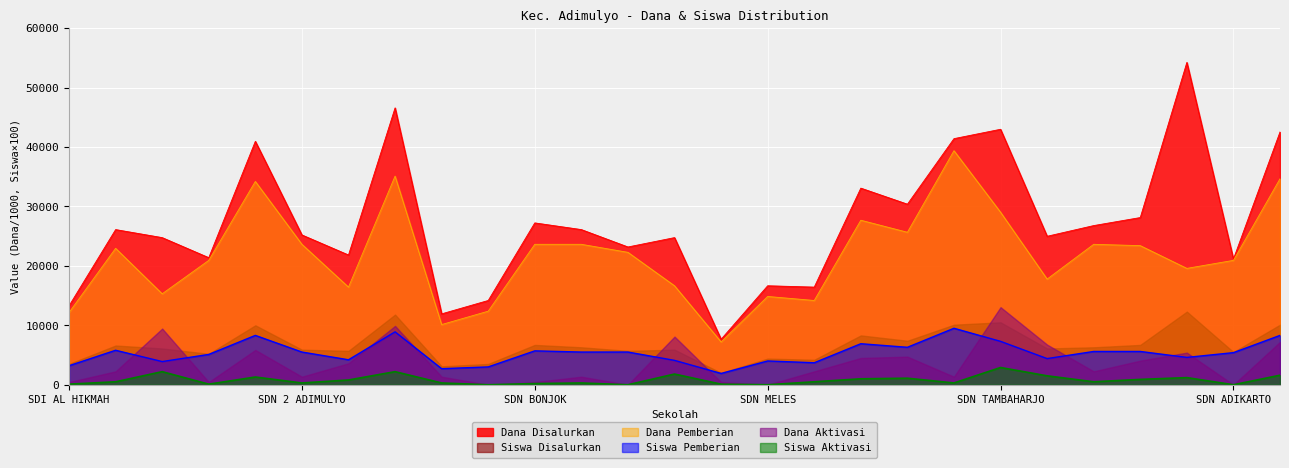

At which label does Dana Pemberian first exceed 22275?

SD NEGERI 1 ADILUHUR